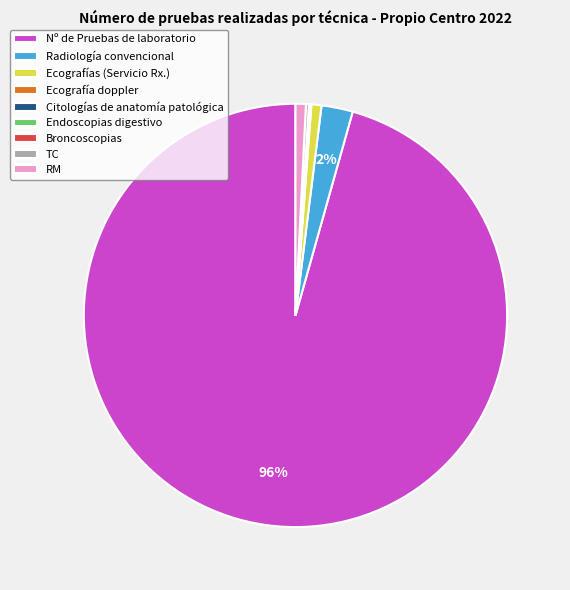

Which slice is the largest?

Nº de Pruebas de laboratorio